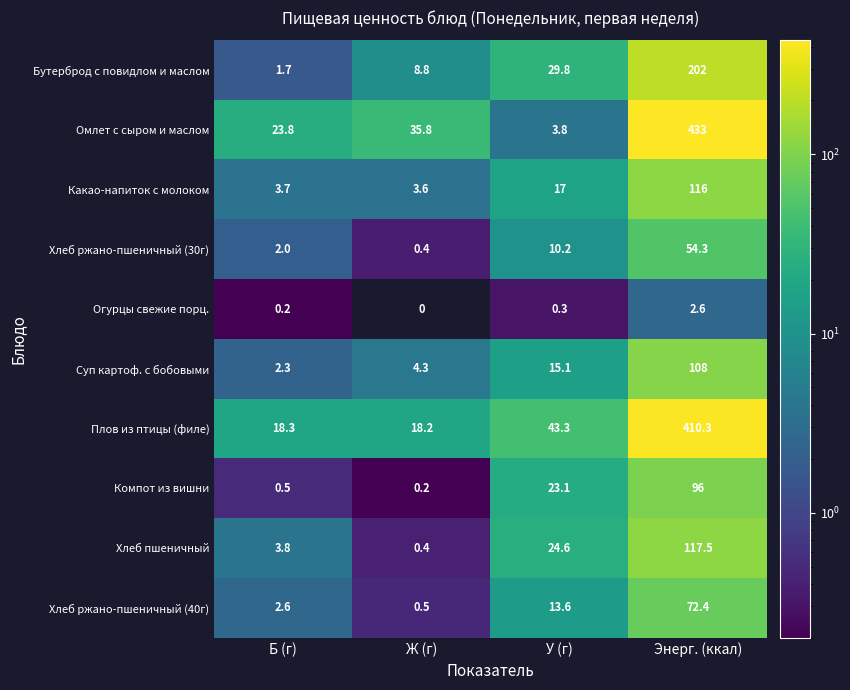

Where does the Омлет с сыром и маслом series first go above 35?

Ж (г)